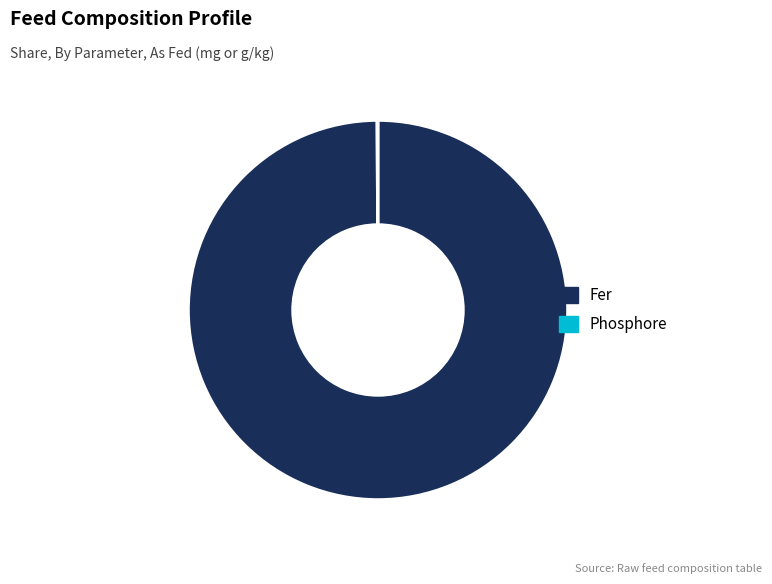

Which slice is the largest?

Fer